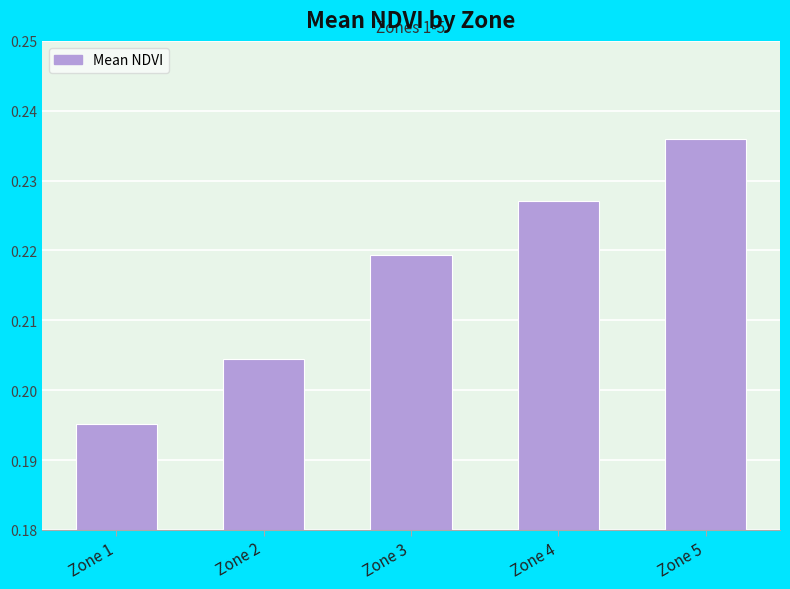

How many data points does each series have?

5